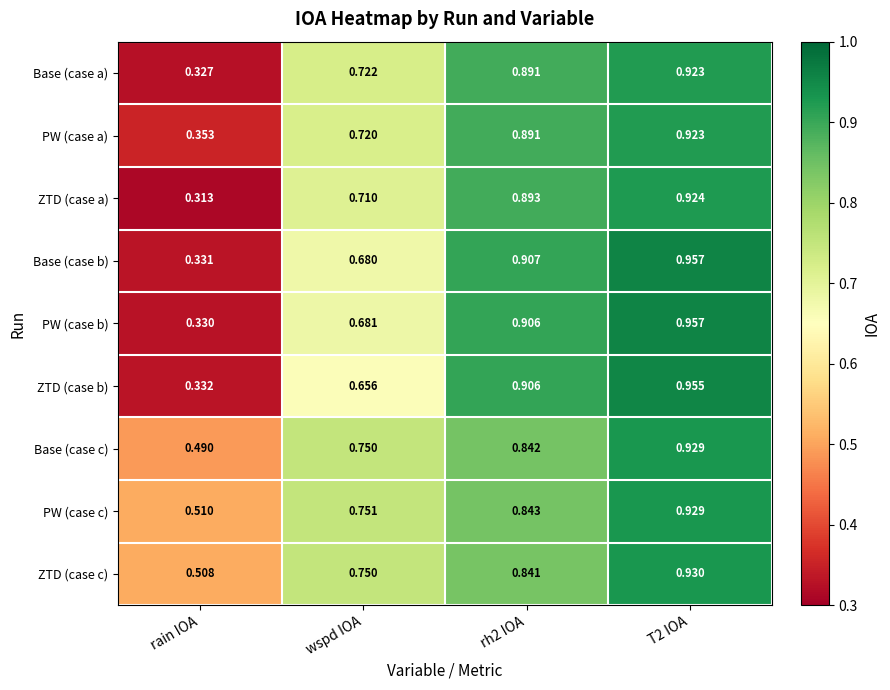

Which series changed the most between rain IOA and wspd IOA?

ZTD (case a)